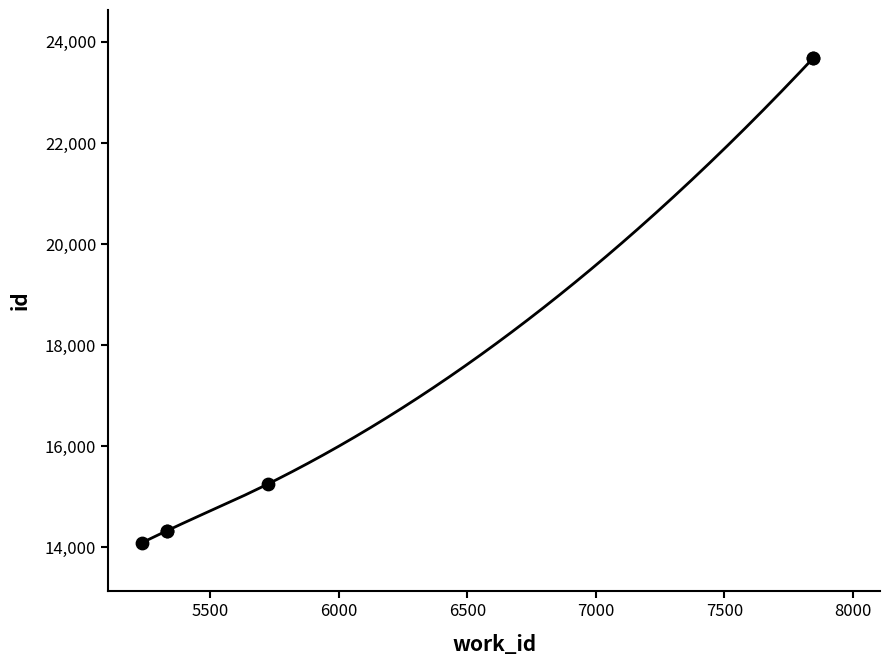

Which has a higher value, 5726 or 5330?

5726